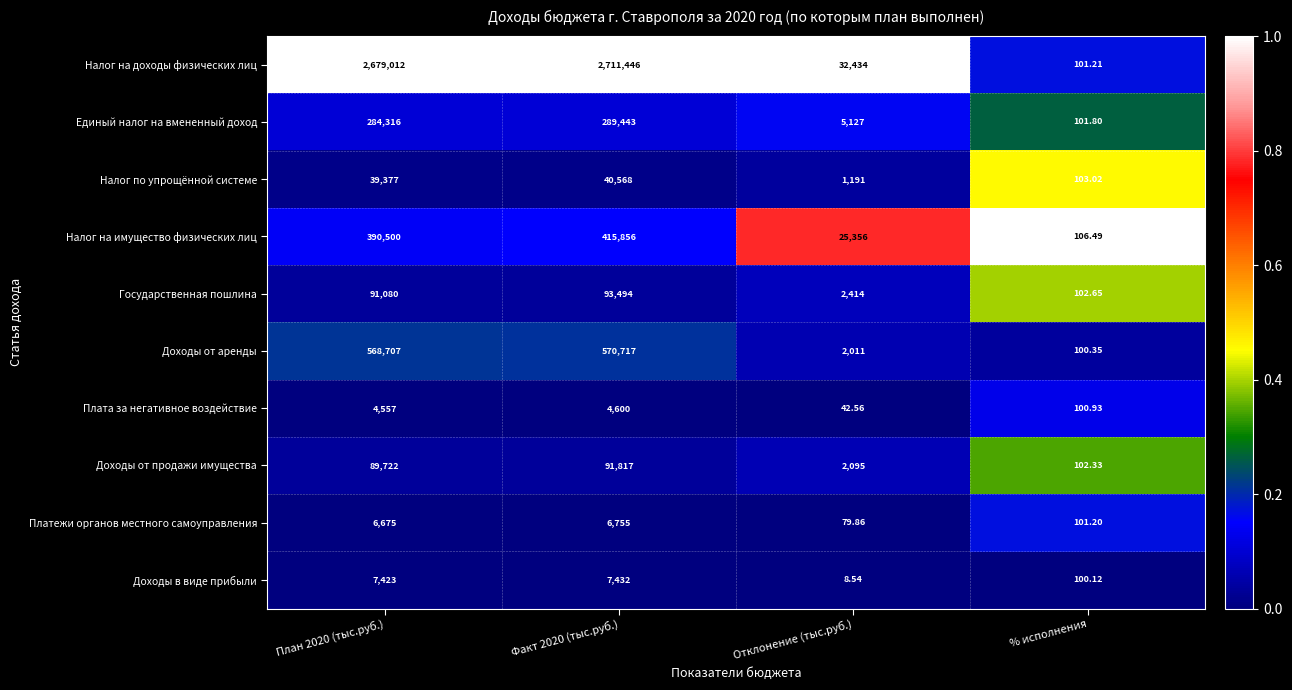

Which category has the lowest value in the Государственная пошлина series?

% исполнения